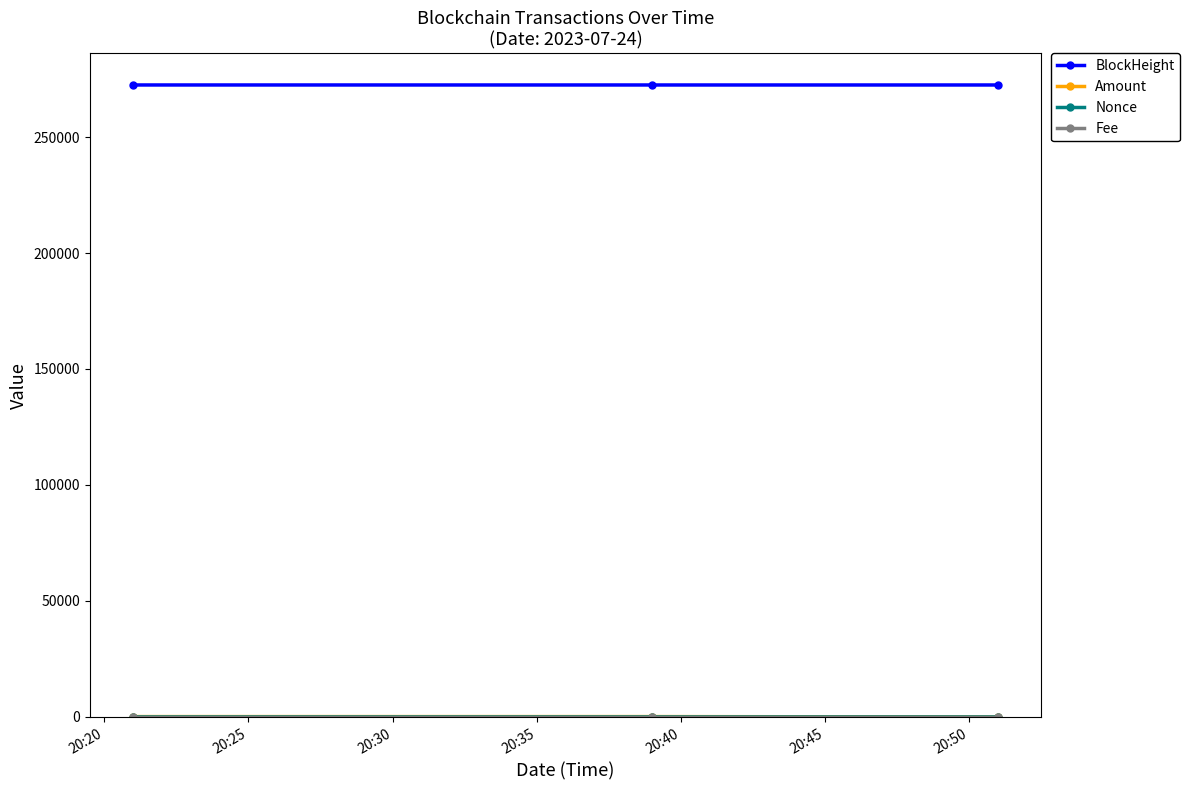

Which series has the largest total across all categories?

BlockHeight